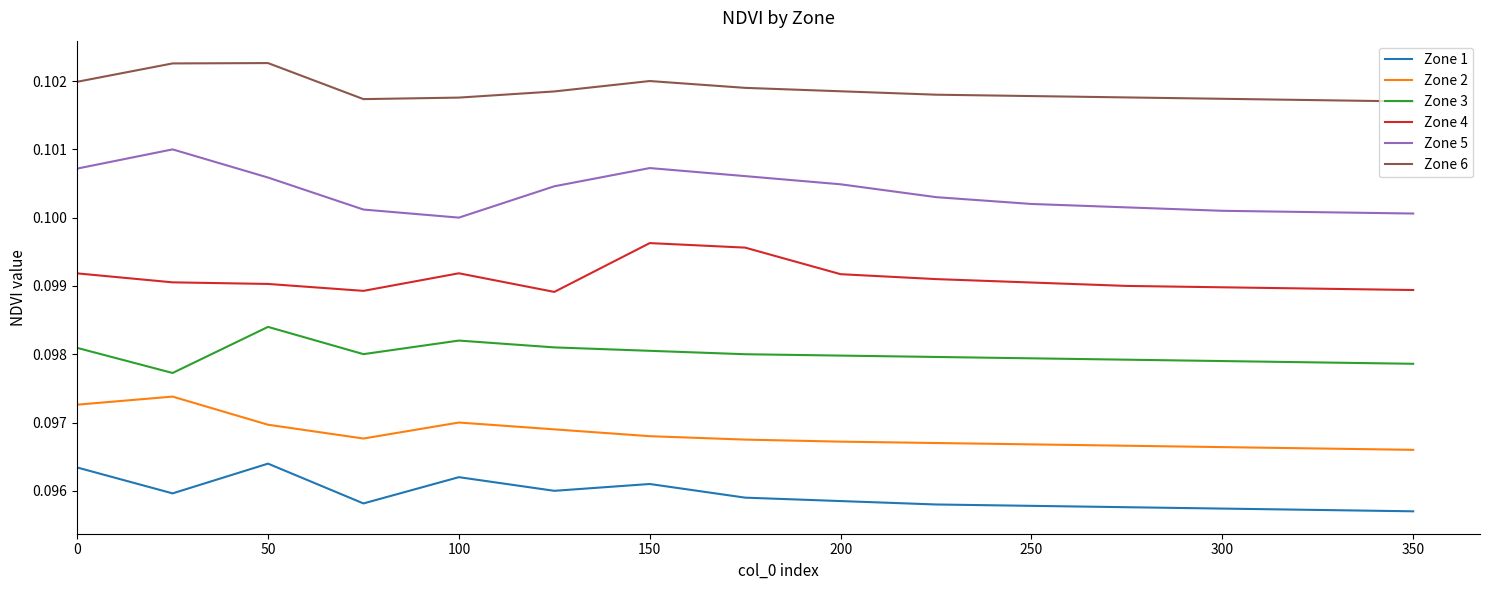

Count the number of data series in this chart.

6